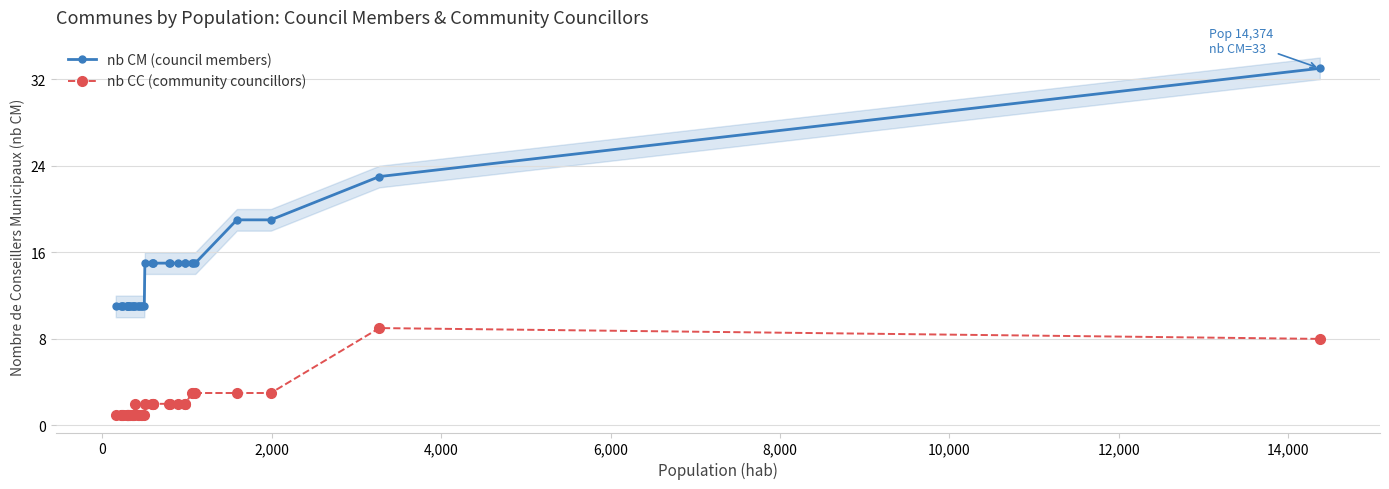

Rank the series by their average value, from lowest to highest.

nb CC (community councillors), nb CM (council members)